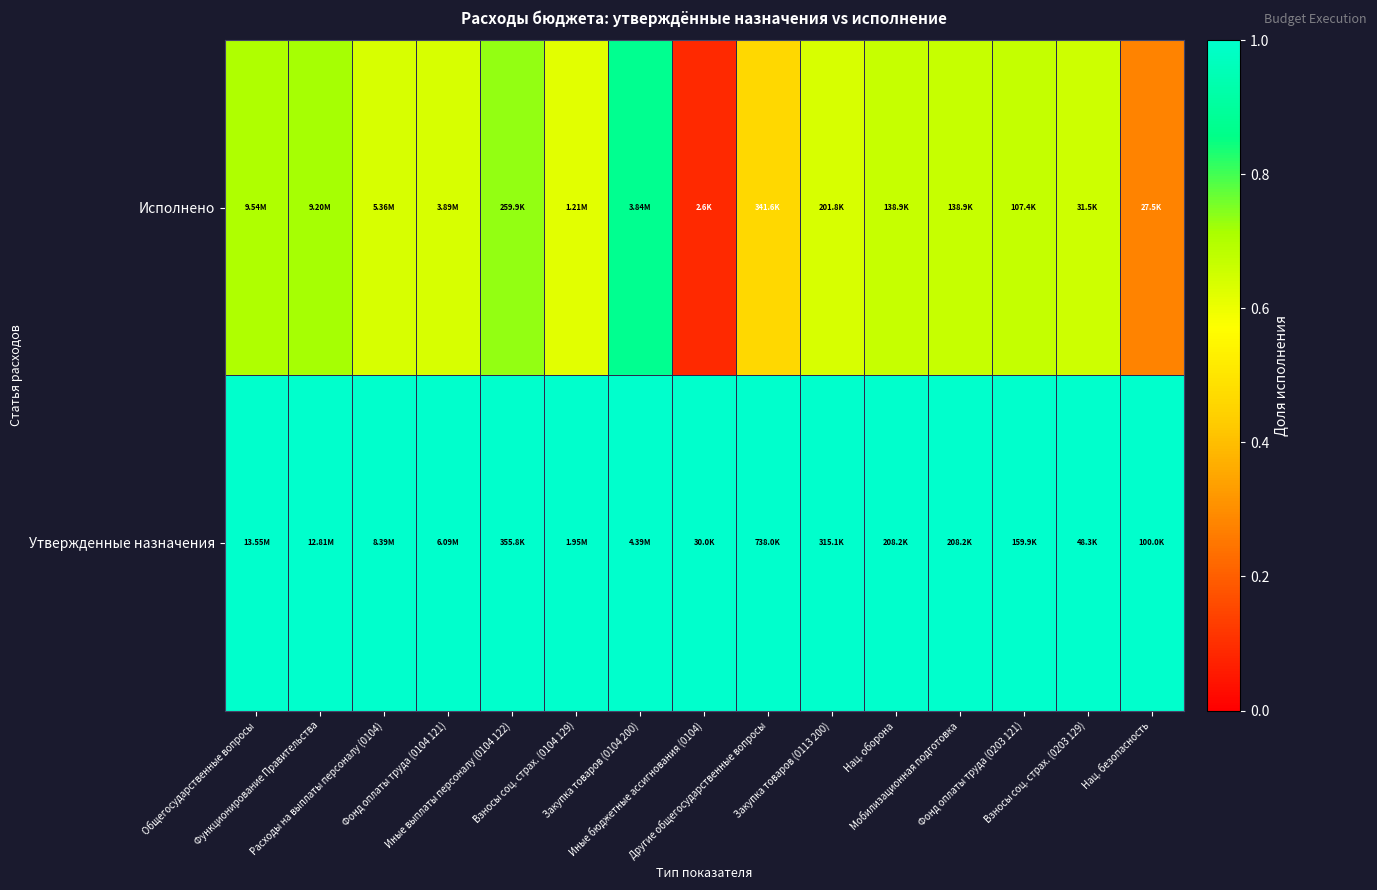

Between Общегосударственные вопросы and Нац. безопасность, which series saw the biggest shift?

Исполнено